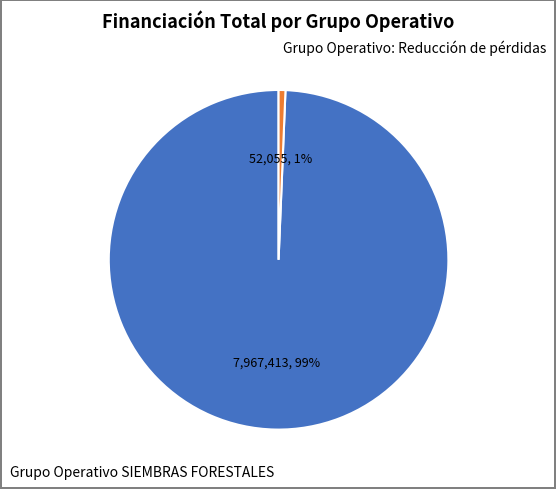

Is there any slice that represents more than half of the pie?

Yes